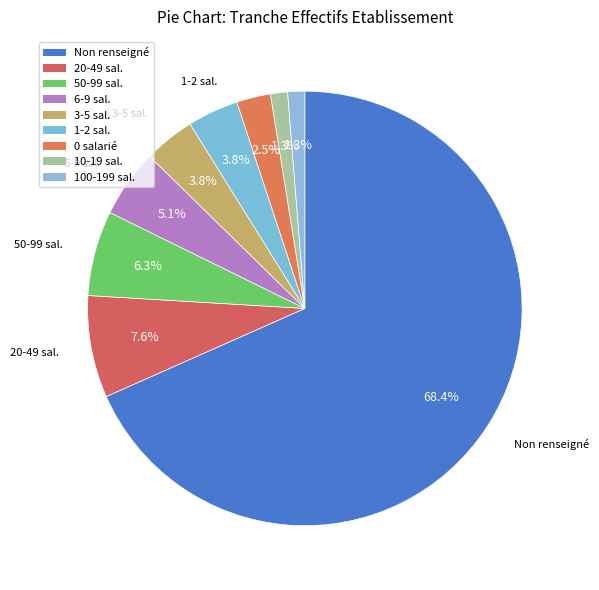

Count the number of slices in the pie.

9